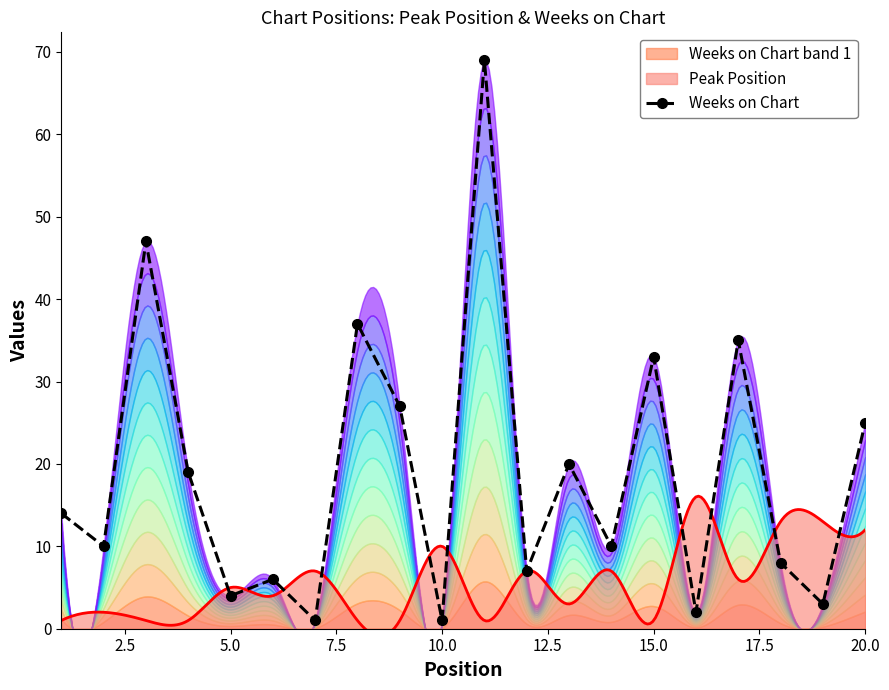

How many lines are shown in the chart?

1